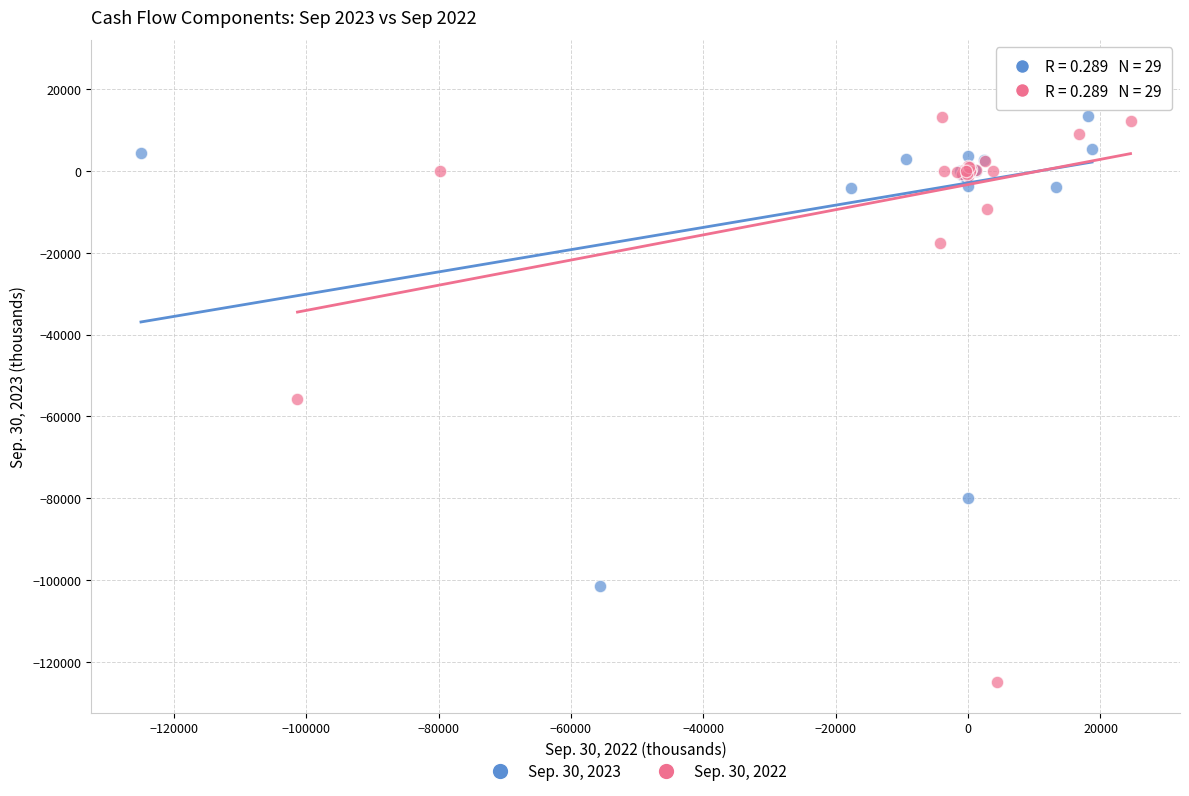

Which series contains the highest Y value?

Sep. 30, 2023